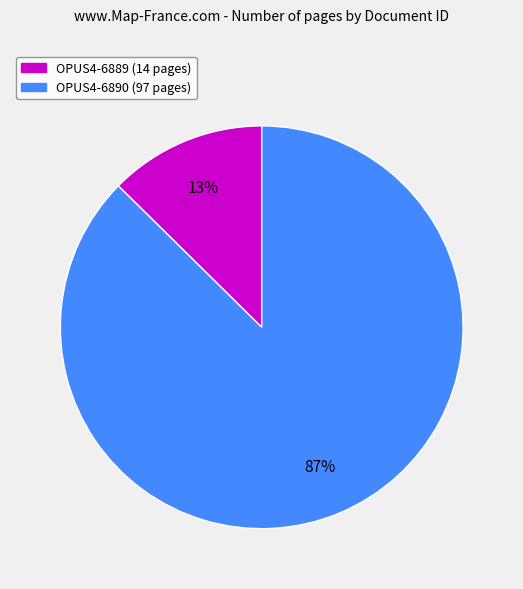

How many segments does this pie chart have?

2